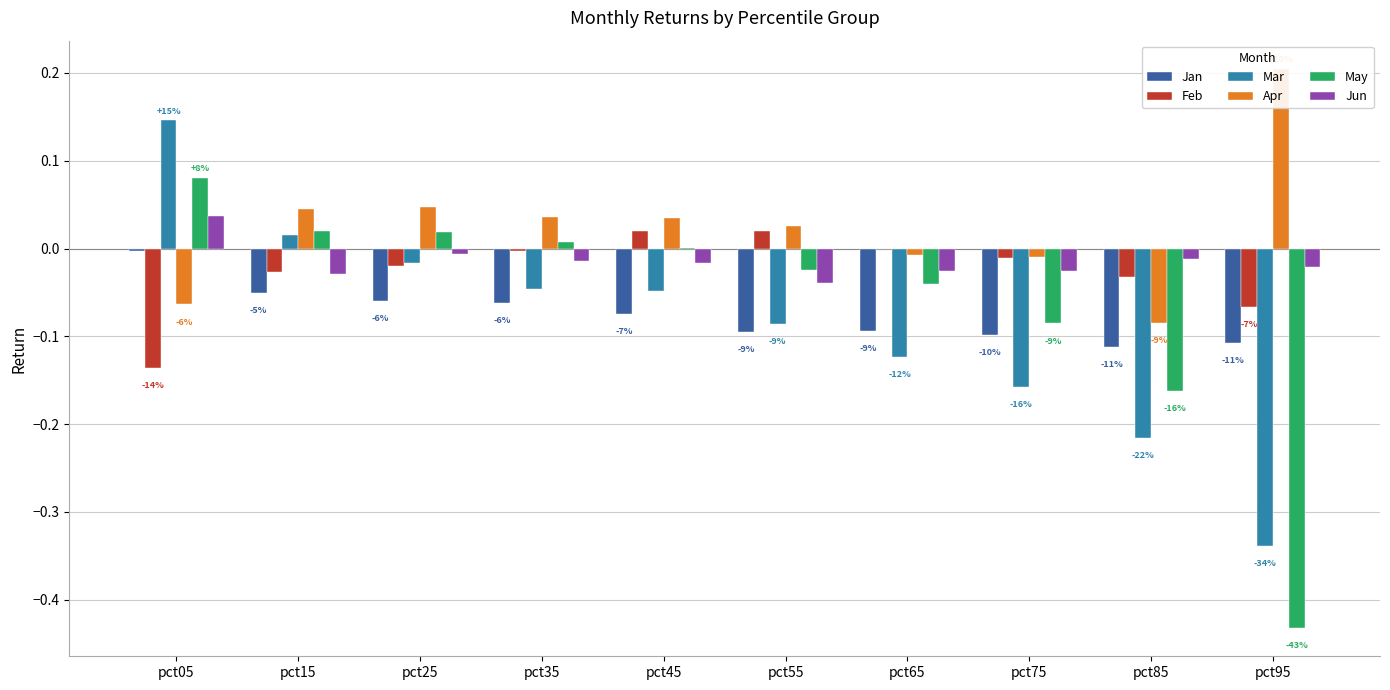

What is the total value across all series at pct75?

-0.4